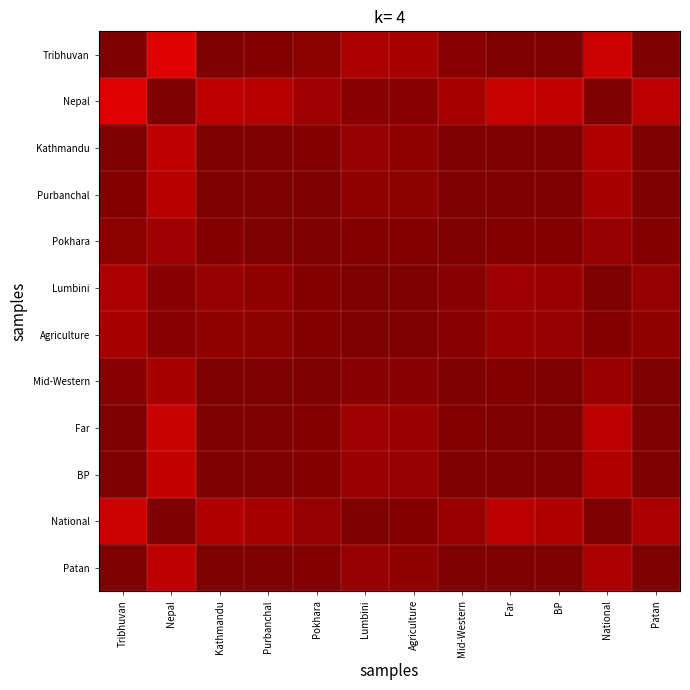

How many categories are shown in the chart?

12